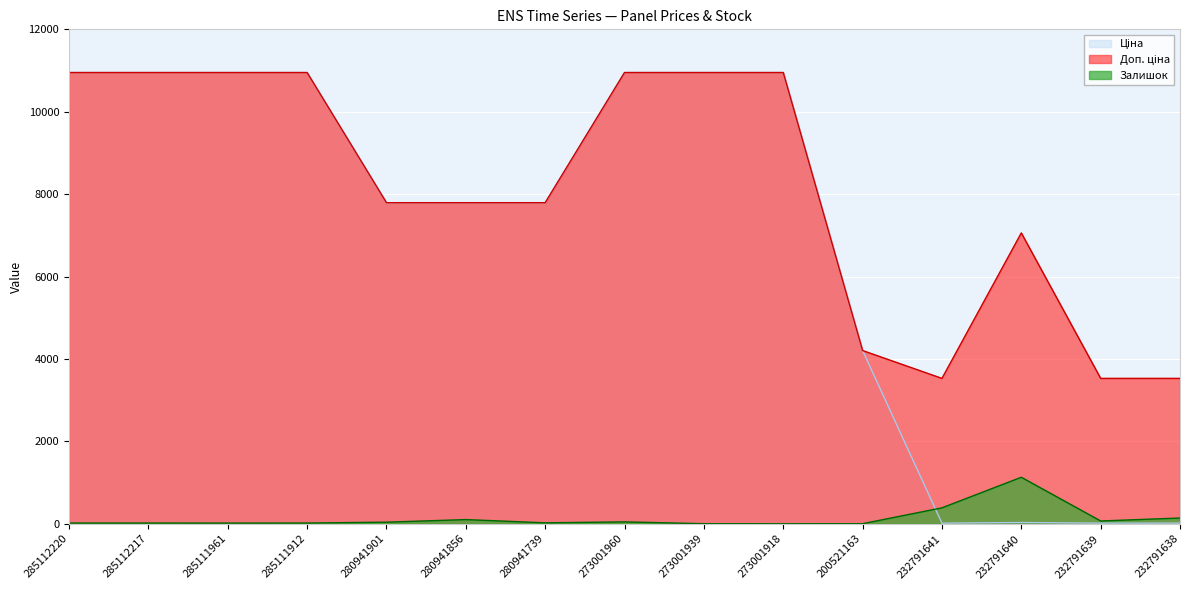

How many series are shown in this chart?

3